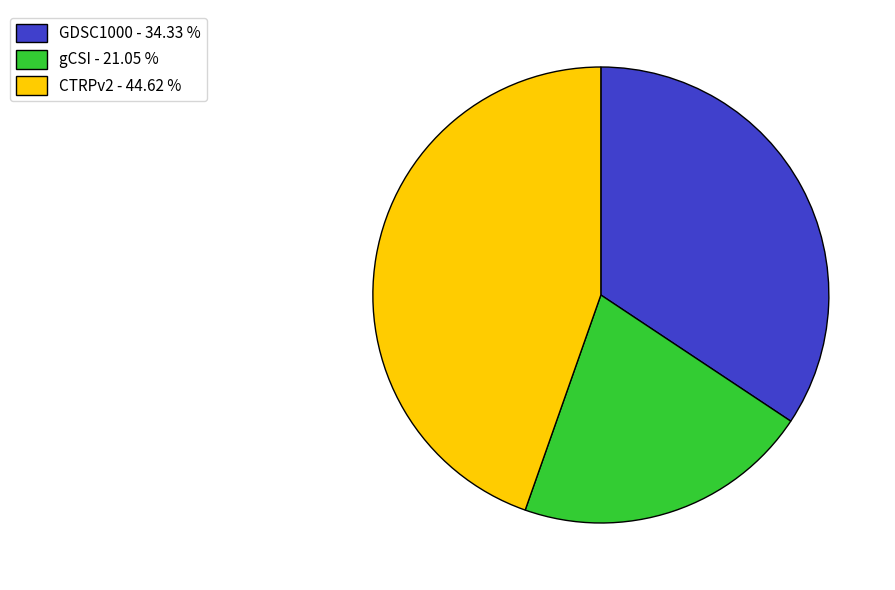

Which category has the smallest portion of the pie?

gCSI